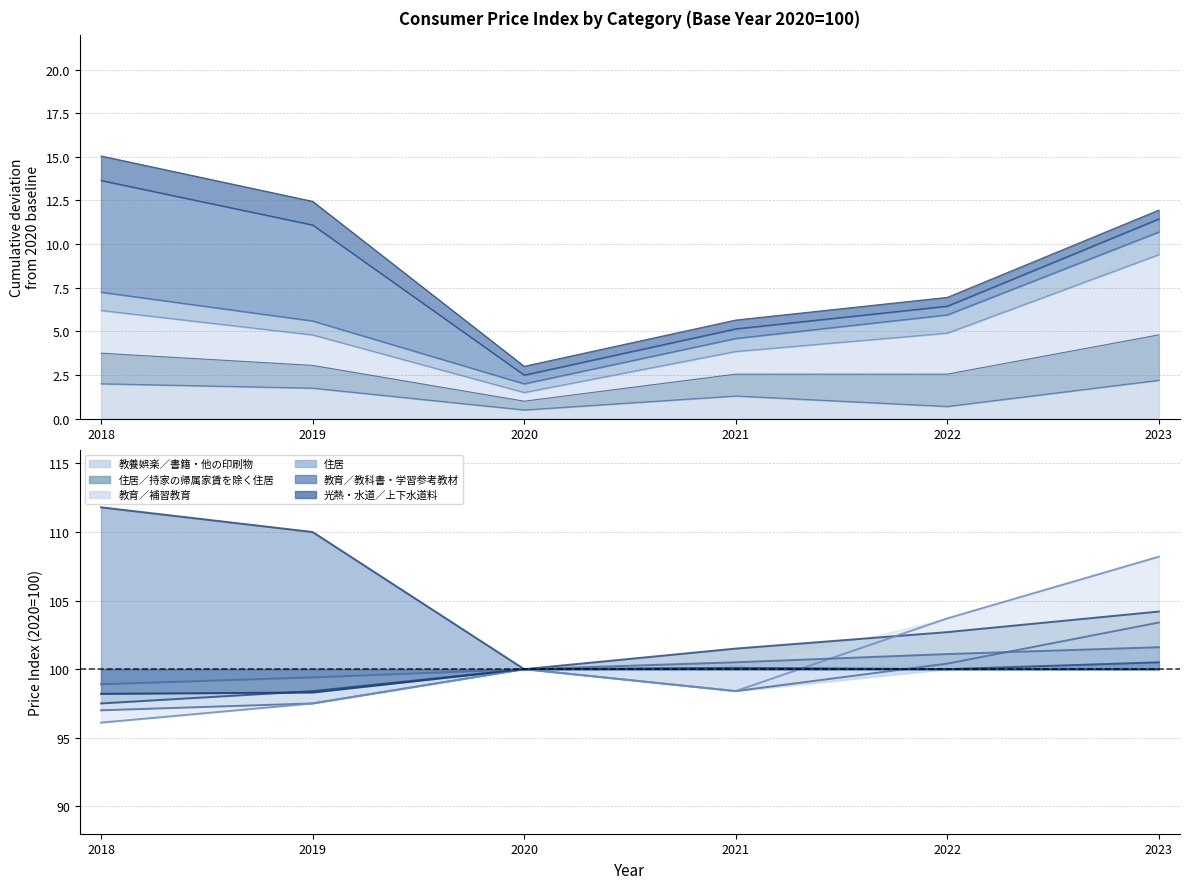

Where does the 住居／持家の帰属家賃を除く住居 series first go above 101?

2021